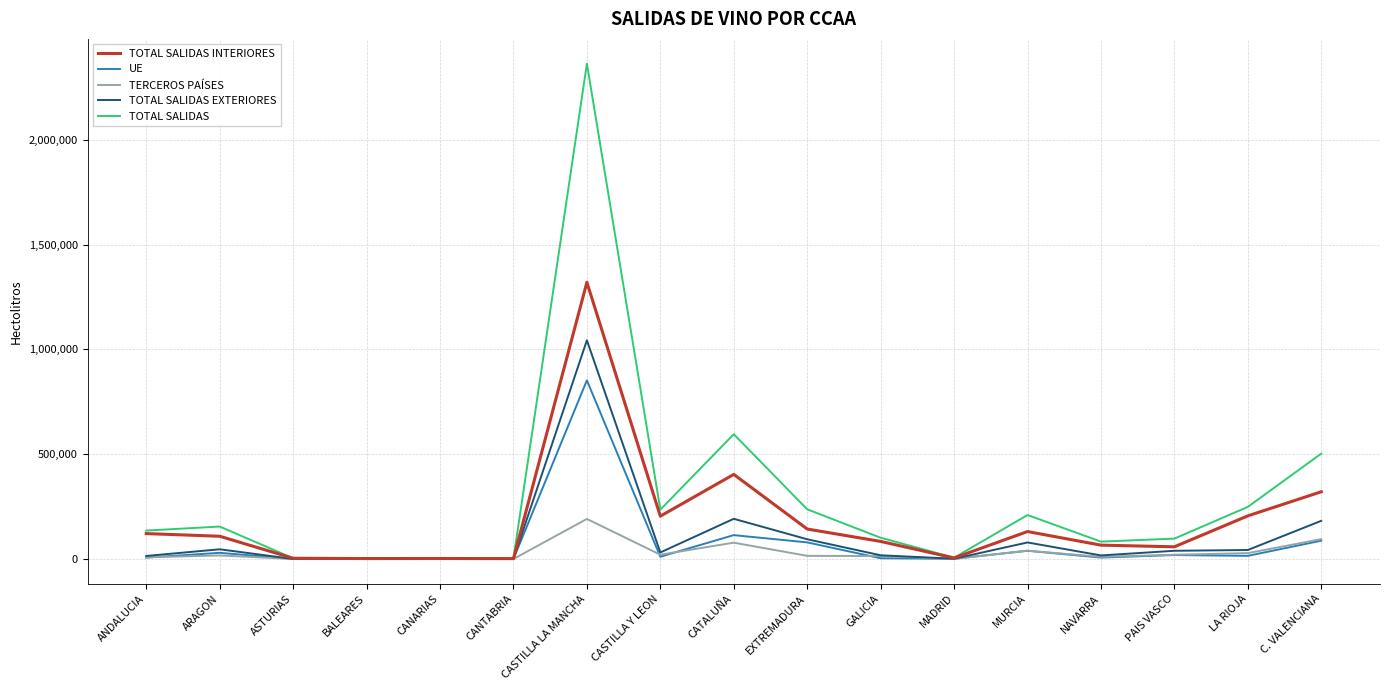

Which series has the largest range (max minus min)?

TOTAL SALIDAS